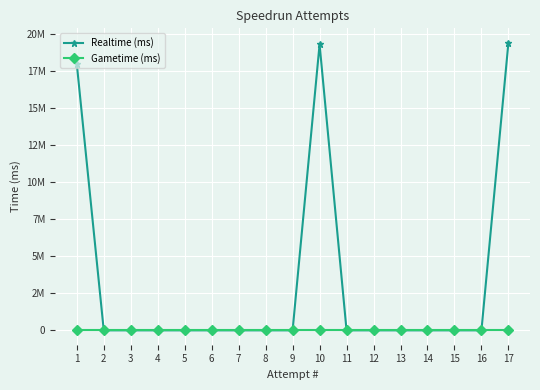

Which series has the largest range (max minus min)?

Realtime (ms)